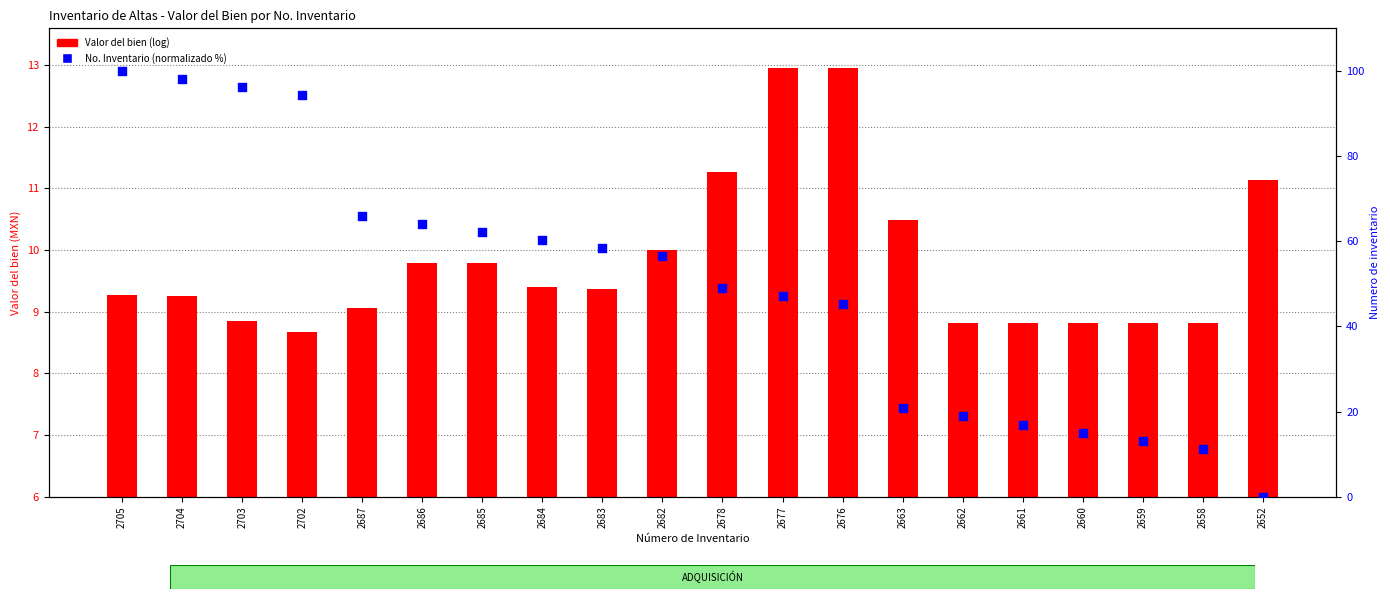

What are all the series names shown in the legend?

Valor del bien (log), No. Inventario (norm %)